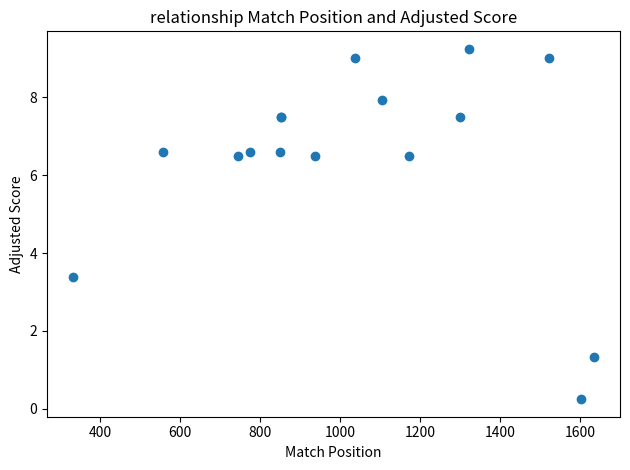

What Y value in the scatter plot is closest to 4?

3.4